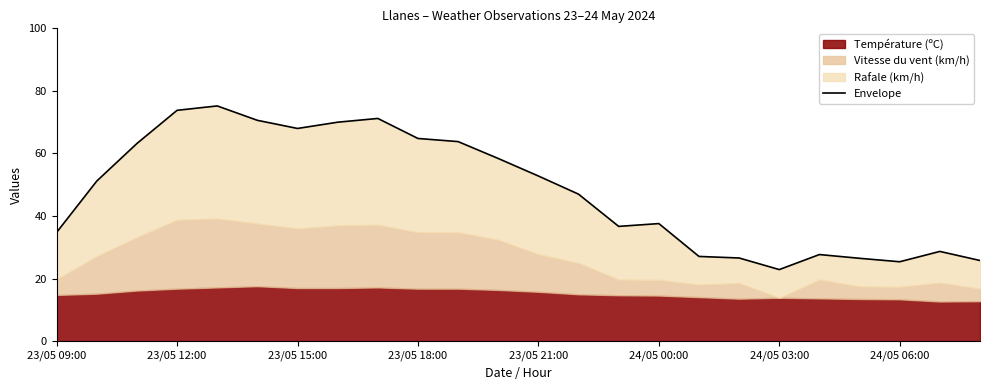

Reading right to left, transcribe all the data shown in this chart.

25.8	28.7	25.4	26.5	27.7	22.9	26.6	27.1	37.6	36.7	47.0	52.8	58.4	63.8	64.8	71.2	70.0	68.0	70.6	75.2	73.8	63.2	51.2	34.8